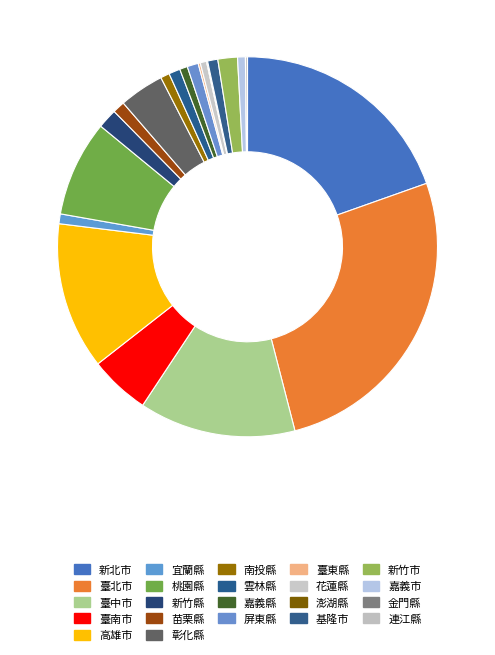

What portion of the pie excludes 嘉義市?

99.3%